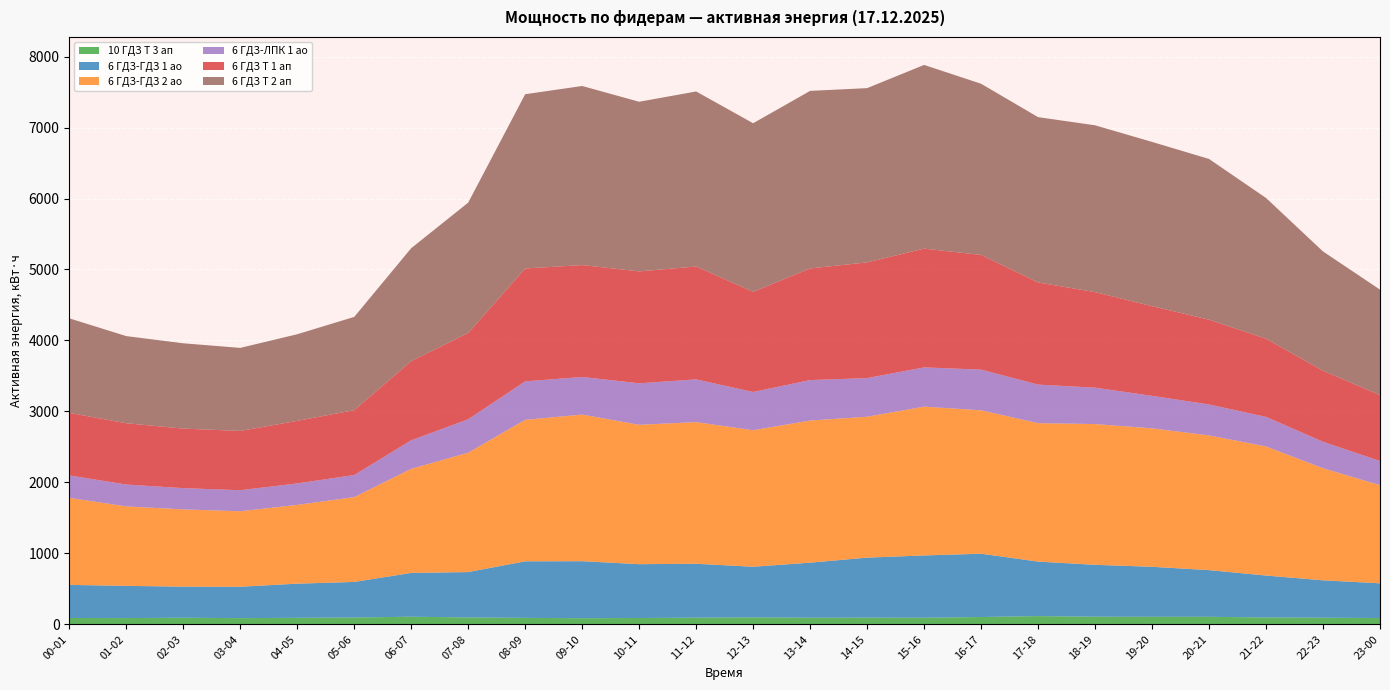

Reading right to left, extract all data points from this chart.

10 ГДЗ Т 3 ап: 23-00=89.0	22-23=93.0	21-22=97.0	20-21=106.0	19-20=106.0	18-19=107.0	17-18=116.0	16-17=103.0	15-16=93.0	14-15=94.0	13-14=93.0	12-13=98.0	11-12=94.0	10-11=89.0	09-10=86.0	08-09=91.0	07-08=97.0	06-07=107.0	05-06=96.0	04-05=92.0	03-04=87.0	02-03=93.0	01-02=88.0	00-01=89.0
6 ГДЗ-ГДЗ 1 ао: 23-00=488.6	22-23=527.0	21-22=590.4	20-21=657.6	19-20=704.6	18-19=731.5	17-18=768.0	16-17=891.8	15-16=877.4	14-15=845.8	13-14=775.7	12-13=713.3	11-12=759.4	10-11=758.4	09-10=803.5	08-09=796.8	07-08=639.4	06-07=617.3	05-06=501.1	04-05=481.0	03-04=442.6	02-03=437.8	01-02=454.1	00-01=466.6
6 ГДЗ-ГДЗ 2 ао: 23-00=1383.4	22-23=1579.2	21-22=1819.2	20-21=1897.9	19-20=1950.7	18-19=1983.4	17-18=1950.7	16-17=2020.8	15-16=2096.6	14-15=1985.3	13-14=2002.6	12-13=1923.8	11-12=1995.8	10-11=1964.2	09-10=2065.9	08-09=1993.9	07-08=1681.9	06-07=1466.9	05-06=1195.2	04-05=1109.8	03-04=1063.7	02-03=1088.6	01-02=1119.4	00-01=1226.9
6 ГДЗ-ЛПК 1 ао: 23-00=339.8	22-23=373.0	21-22=416.2	20-21=436.3	19-20=457.9	18-19=512.6	17-18=542.9	16-17=573.1	15-16=553.0	14-15=544.3	13-14=570.2	12-13=538.6	11-12=601.9	10-11=584.6	09-10=529.9	08-09=541.4	07-08=470.9	06-07=401.8	05-06=311.0	04-05=302.4	03-04=296.6	02-03=299.5	01-02=308.2	00-01=315.4
6 ГДЗ Т 1 ап: 23-00=928.8	22-23=1000.8	21-22=1101.6	20-21=1195.2	19-20=1263.6	18-19=1346.4	17-18=1440.0	16-17=1616.4	15-16=1674.0	14-15=1630.8	13-14=1573.2	12-13=1411.2	11-12=1591.2	10-11=1576.8	09-10=1576.8	08-09=1591.2	07-08=1216.8	06-07=1116.0	05-06=914.4	04-05=882.0	03-04=835.2	02-03=838.8	01-02=864.0	00-01=882.0
6 ГДЗ Т 2 ап: 23-00=1486.8	22-23=1681.2	21-22=1983.6	20-21=2264.4	19-20=2314.8	18-19=2350.8	17-18=2329.2	16-17=2412.0	15-16=2588.4	14-15=2455.2	13-14=2502.0	12-13=2376.0	11-12=2466.0	10-11=2390.4	09-10=2523.6	08-09=2455.2	07-08=1836.0	06-07=1591.2	05-06=1314.0	04-05=1220.4	03-04=1170.0	02-03=1202.4	01-02=1227.6	00-01=1332.0